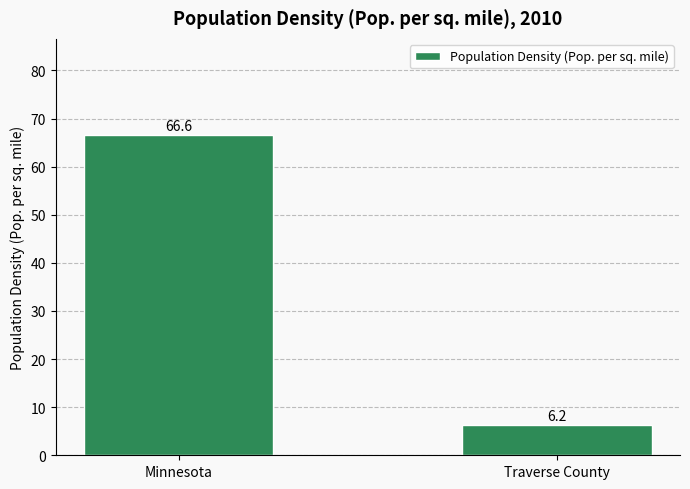

Reading left to right, what are all the values shown in this chart?

Minnesota=66.6	Traverse County=6.2